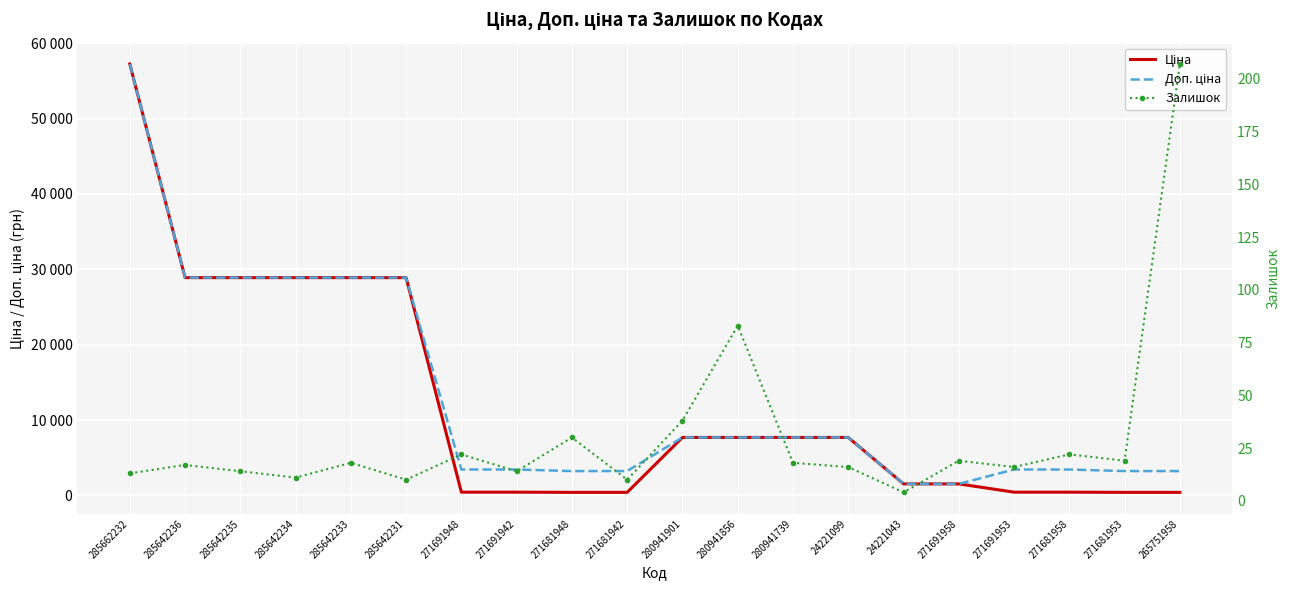

What is the difference between the maximum and minimum values in the Ціна series?

56831.9